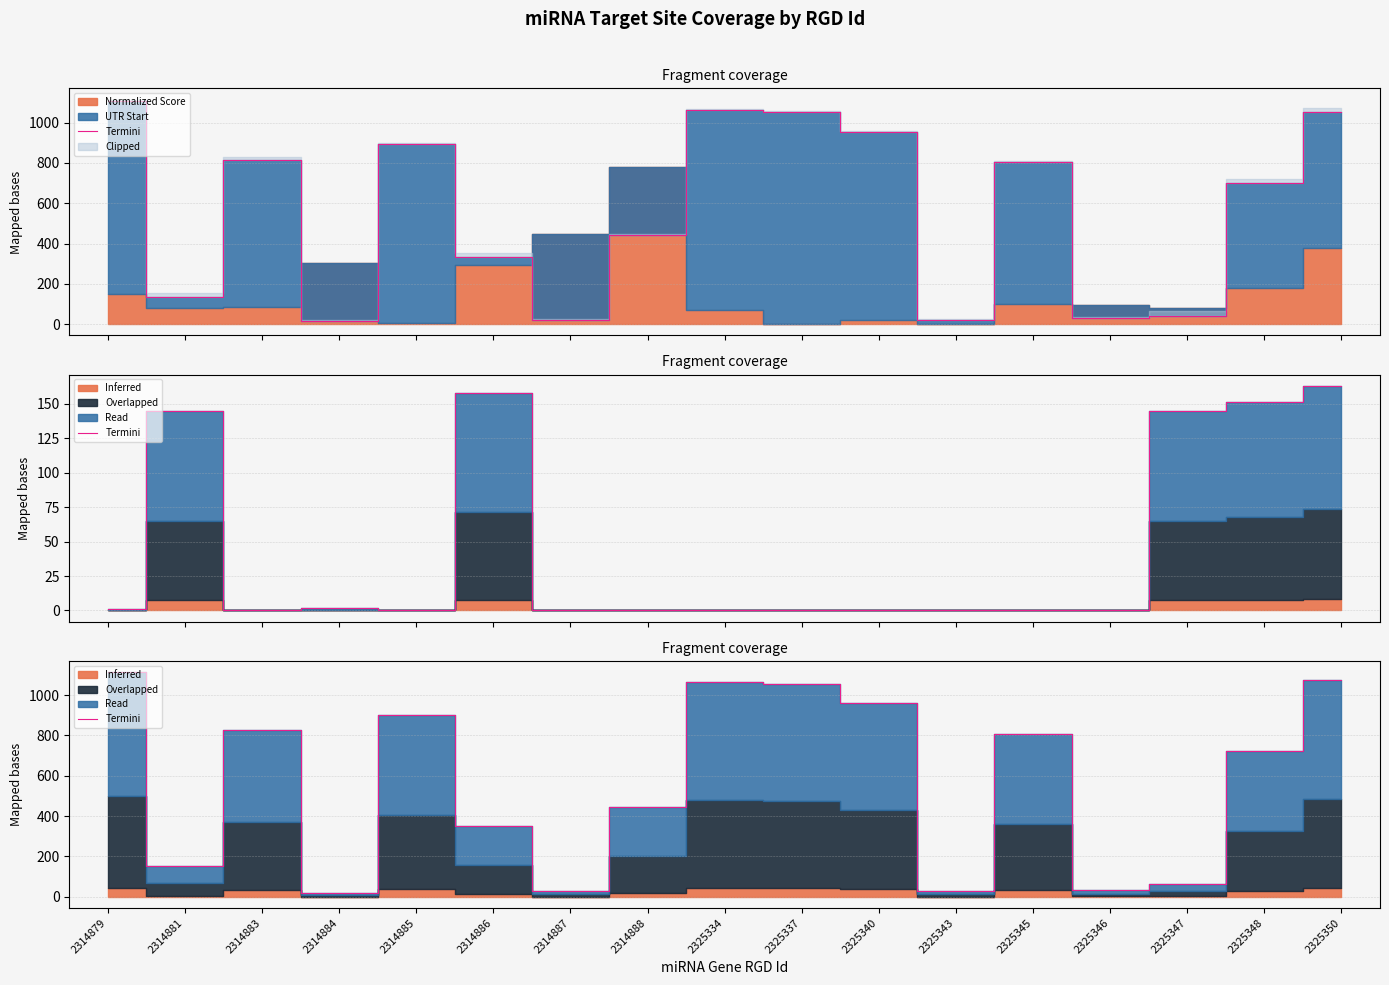

Where is the data nearest to the value 566?

2314888